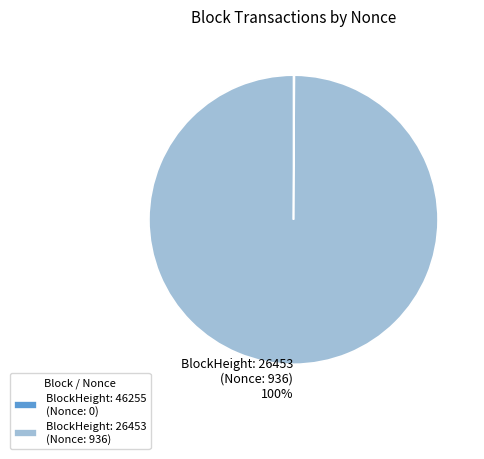

What is the majority slice?

BlockHeight: 26453 (Nonce: 936)